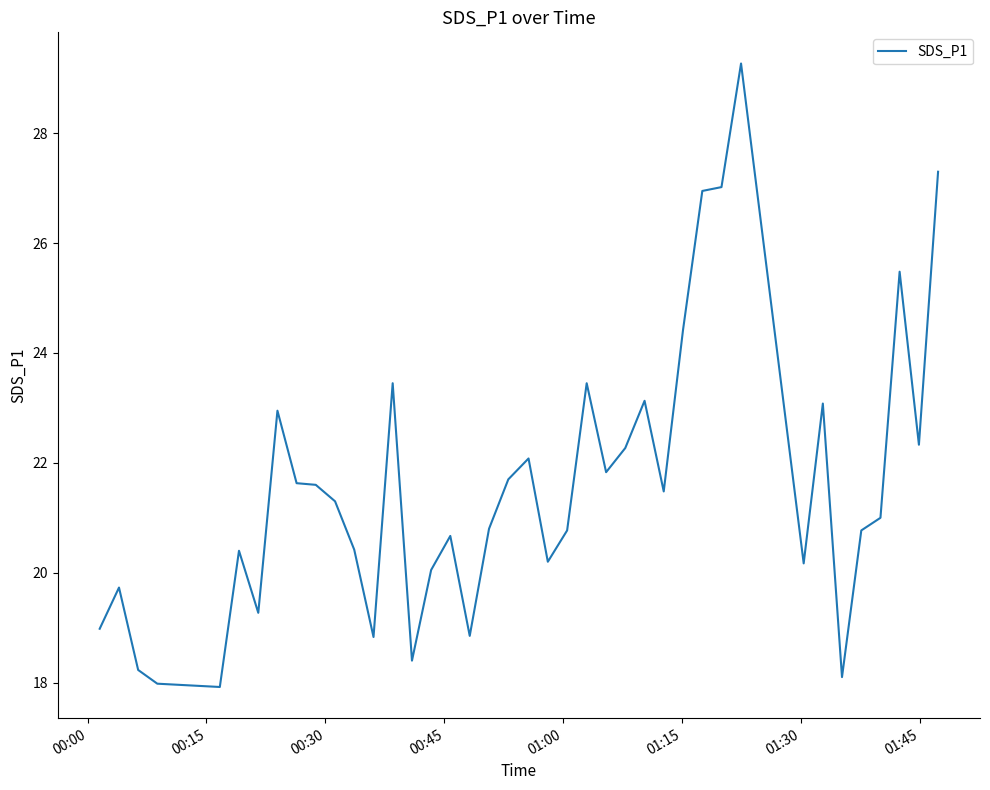

What is the smallest value displayed?

17.9